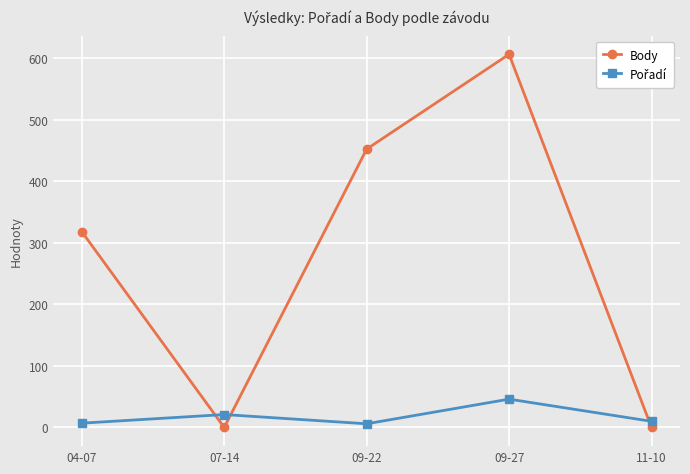

Where is the first local minimum for Body?

07-14